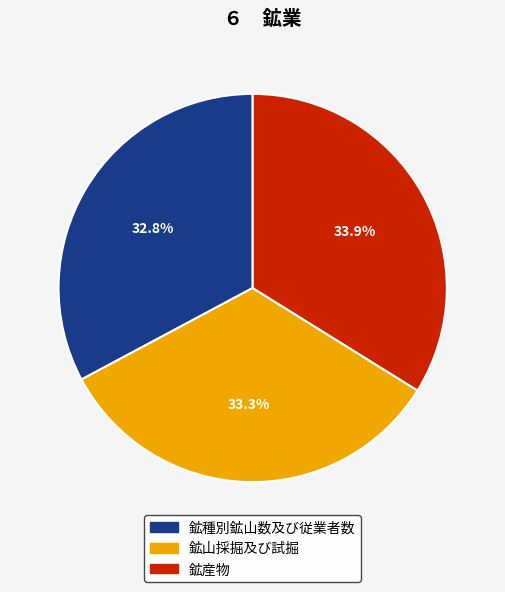

Which has a higher value, 鉱産物 or 鉱山採掘及び試掘?

鉱産物